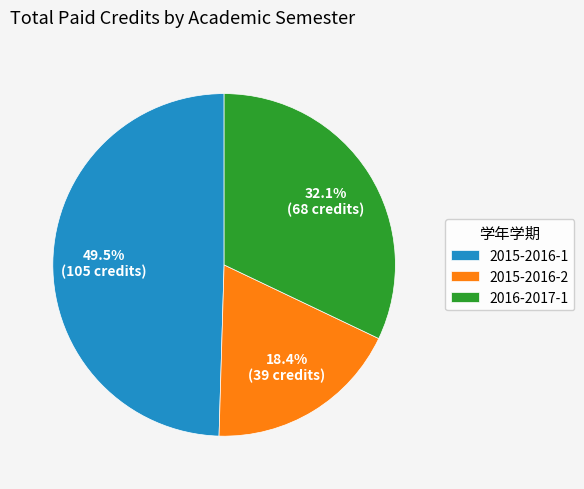

To the nearest percent, what is the difference between the largest and smallest slice percentages?

31%